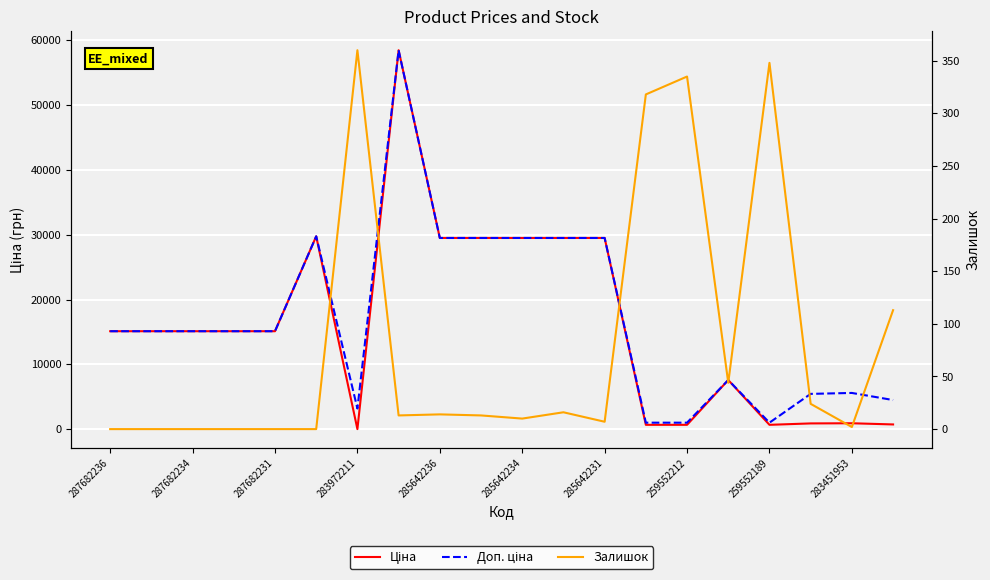

What is the difference between the second highest and second lowest values in the Залишок series?

348.0